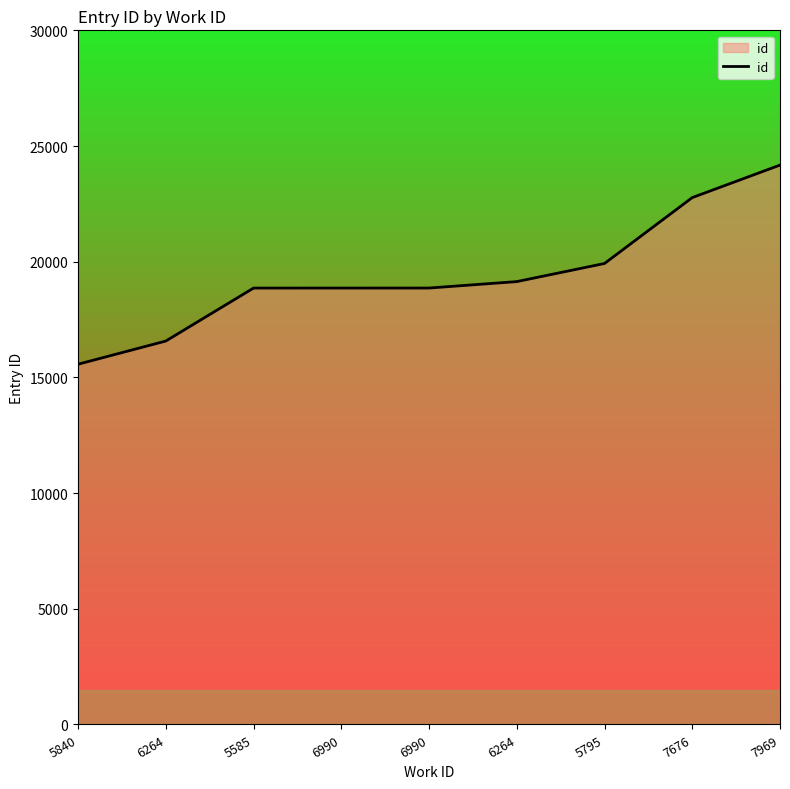

Rank the categories by value from highest to lowest.

7969, 7676, 5795, 6264, 6990, 6990, 5585, 6264, 5840